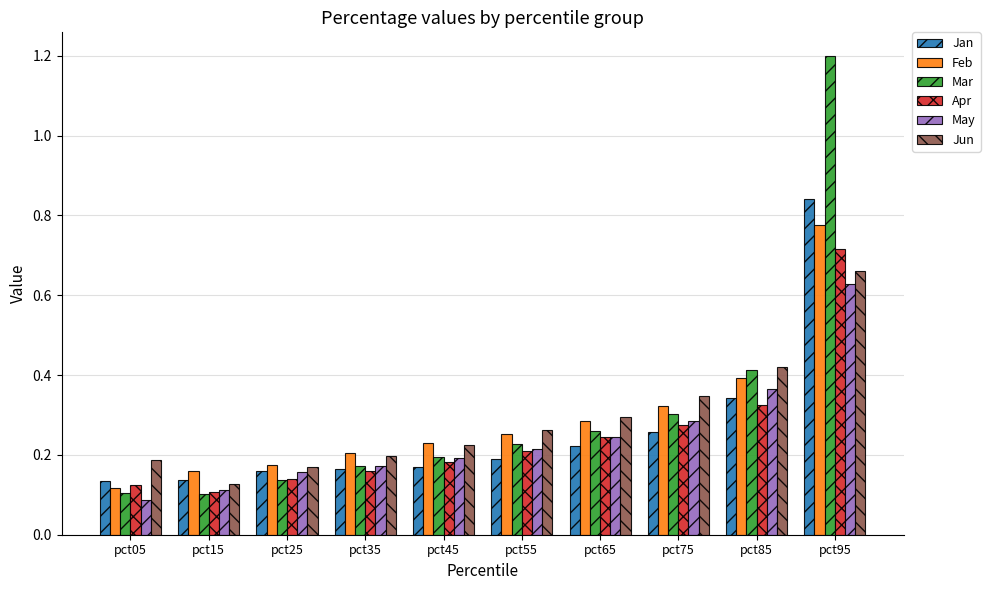

Which series has the widest spread of values?

Mar